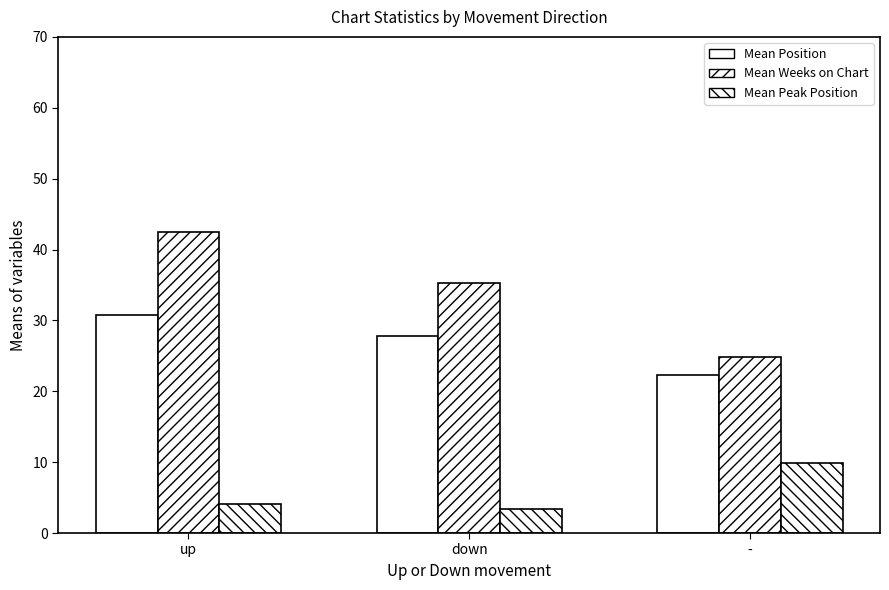

At down, list the series in order from largest to smallest.

Mean Weeks on Chart, Mean Position, Mean Peak Position